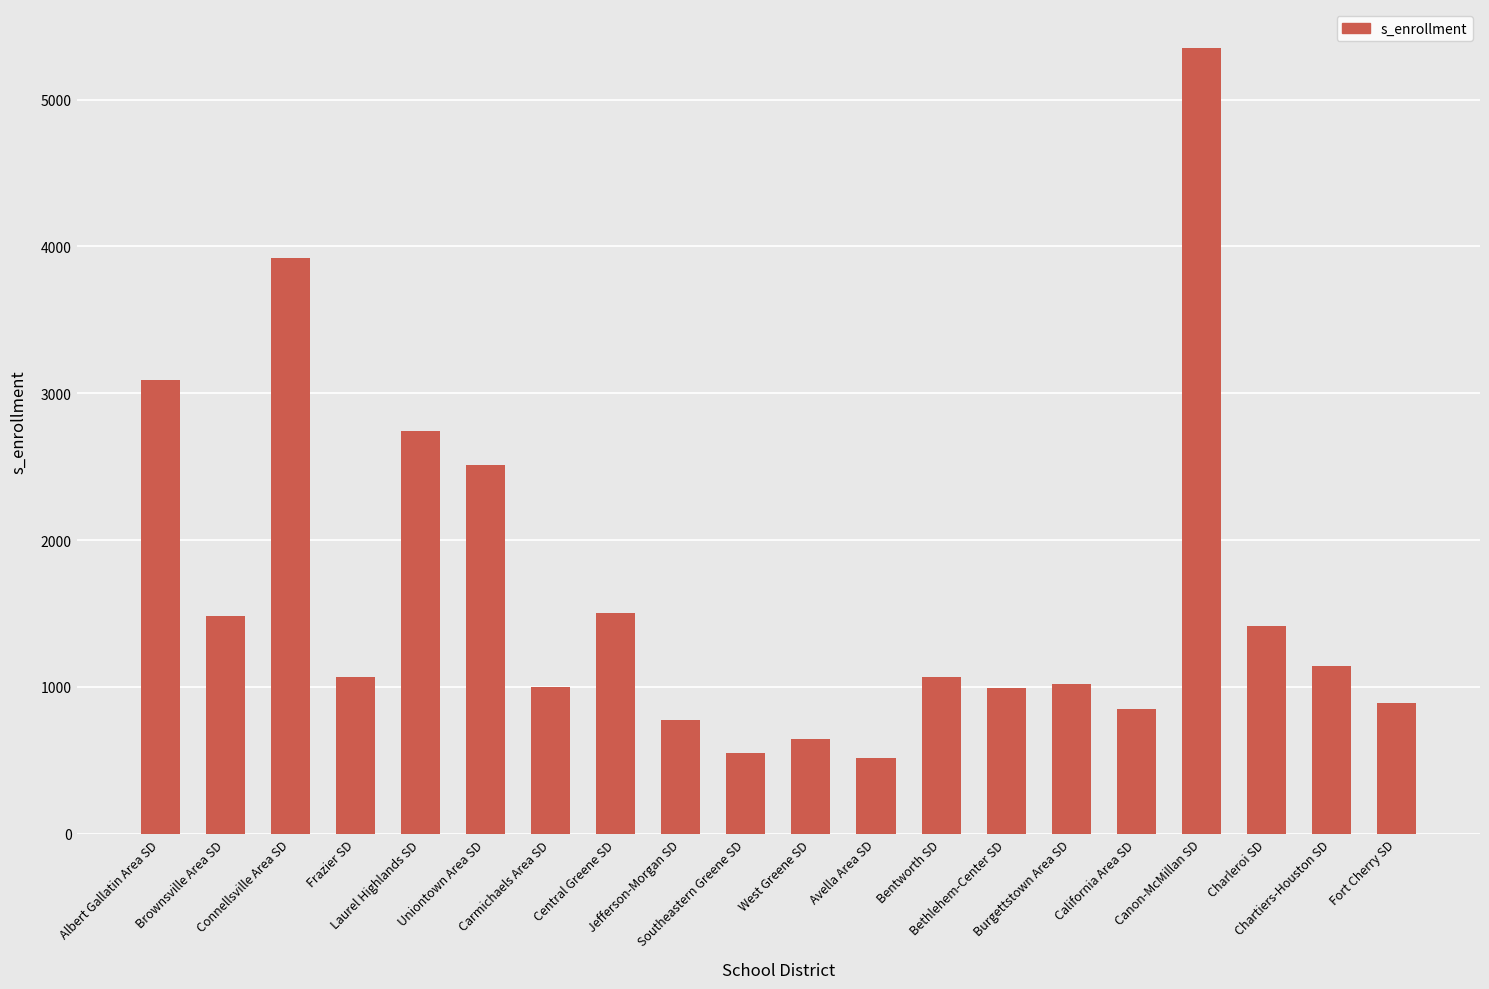

What is the label of the 16th bar from the left?

California Area SD